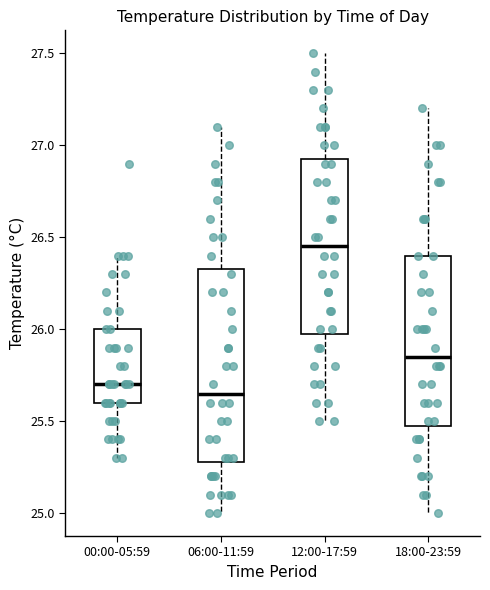

Which box's median line is the highest?

12:00-17:59